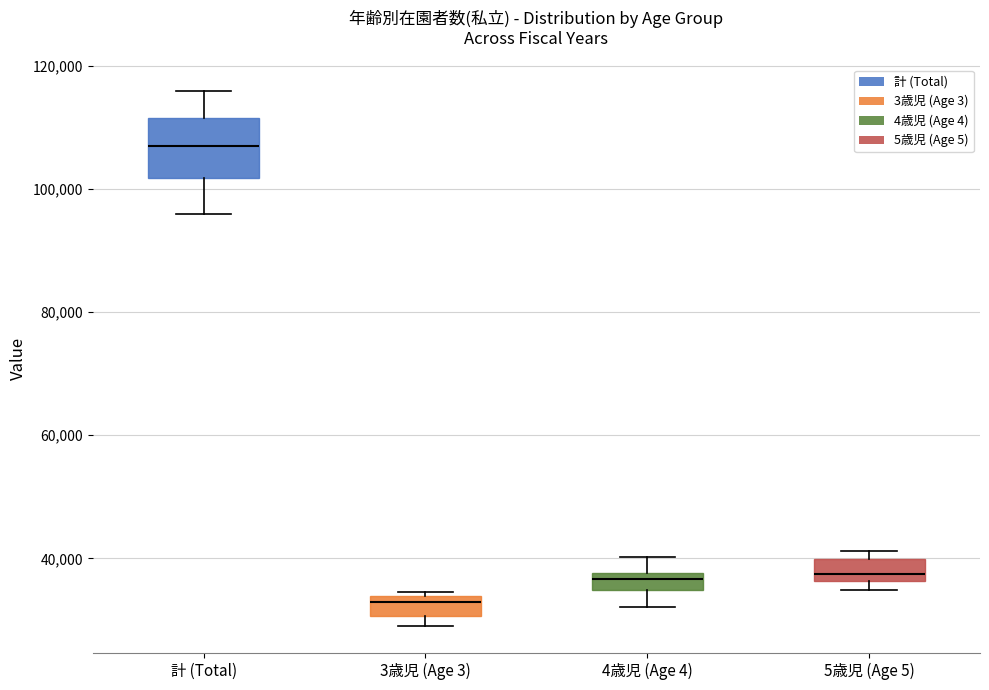

Where is the lower edge of the box for 3歳児 (Age 3) on the y-axis? The values are not printed on the chart, so give them approximately, as read against the axis.

30000